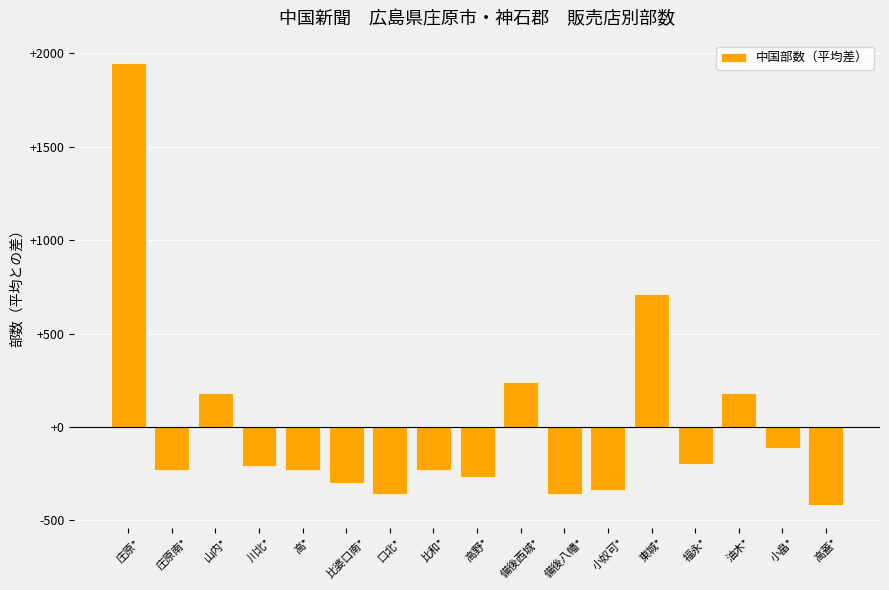

Between 備後西城* and 東城*, which is larger?

東城*